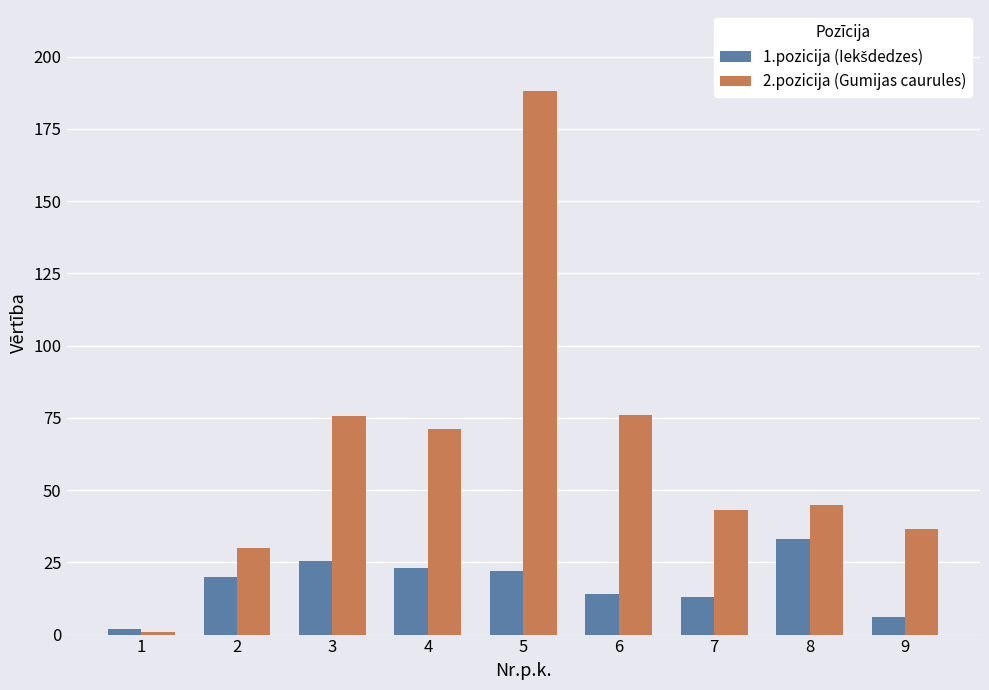

What is the maximum value shown in the chart?

188.0